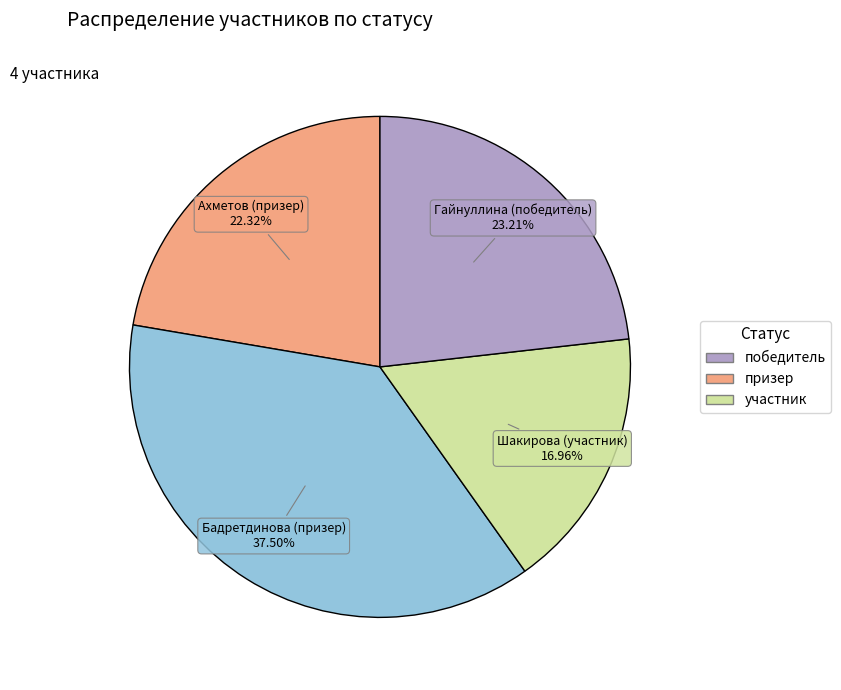

What percentage is NOT represented by Гайнуллина (победитель)?

76.8%